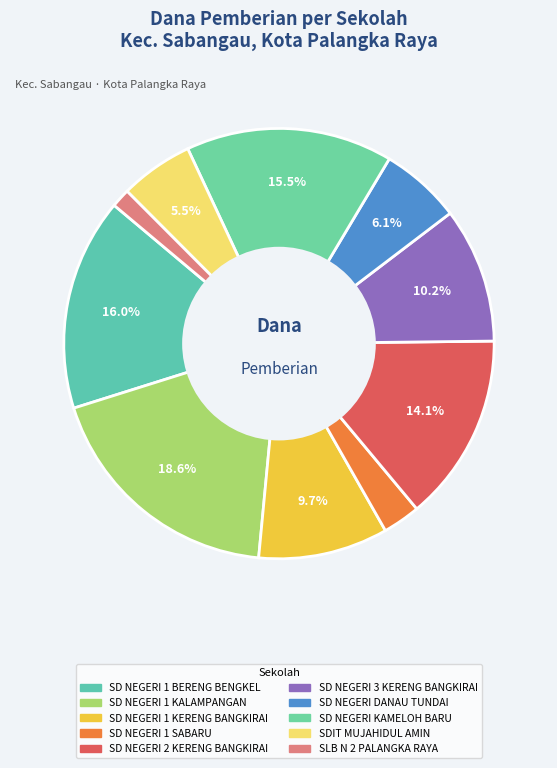

How many segments does this pie chart have?

10